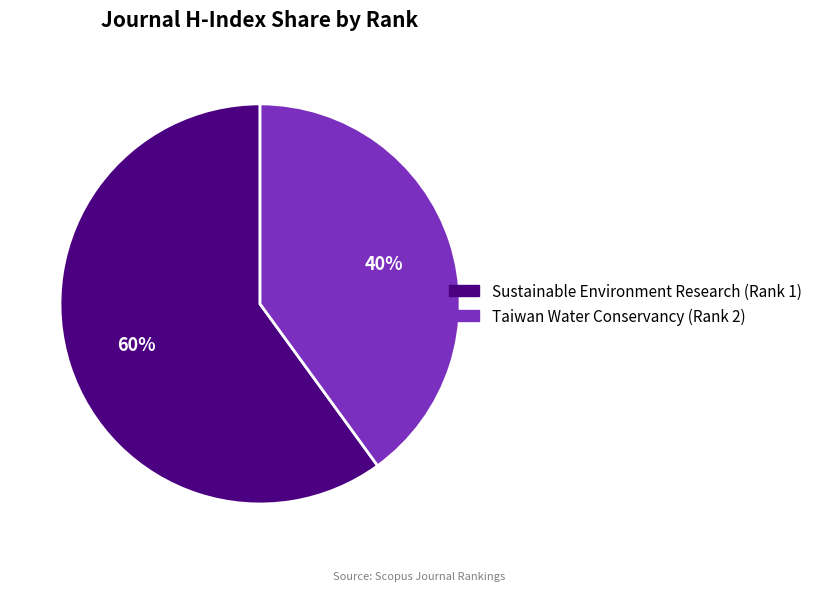

Do Taiwan Water Conservancy (Rank 2) and Sustainable Environment Research (Rank 1) together represent more than half of the pie?

Yes